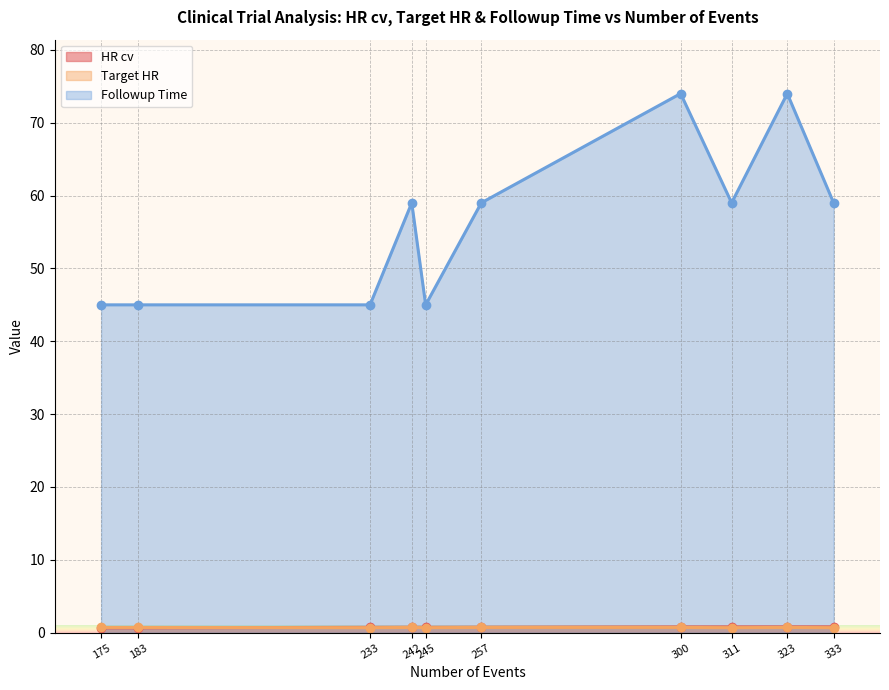

Between 311 and 257, which is larger?

311